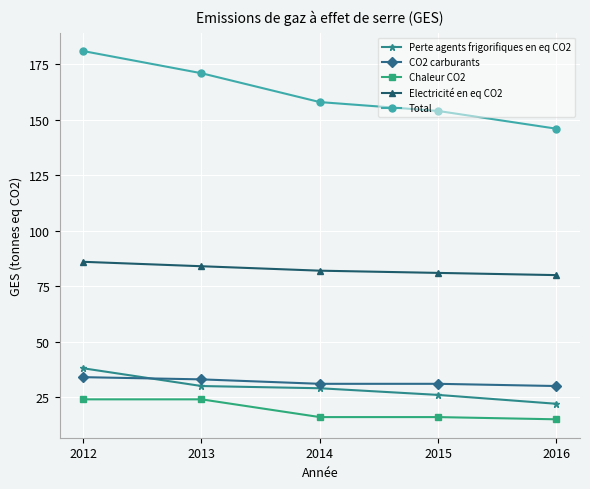

What is the total value across all series at 2015?

308